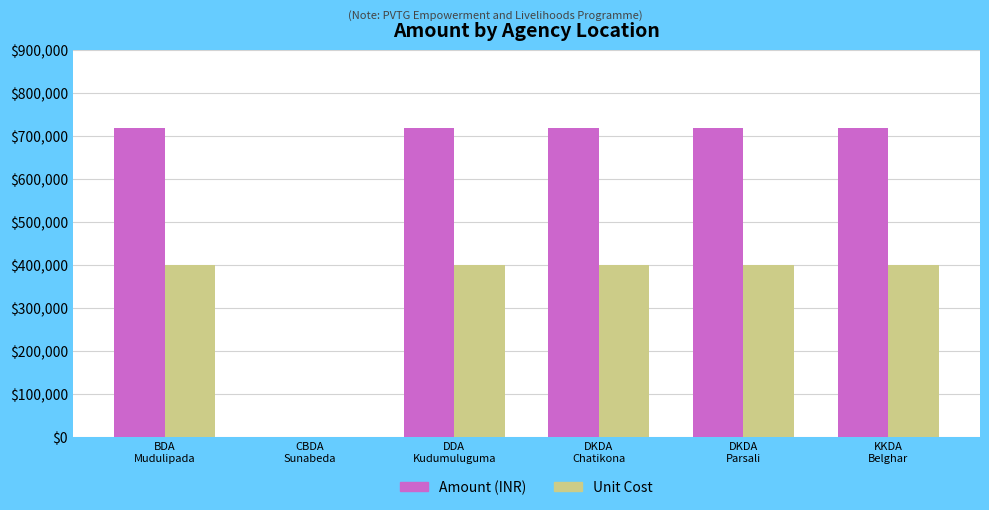

What is the sum of all Amount (INR) values?

3600000